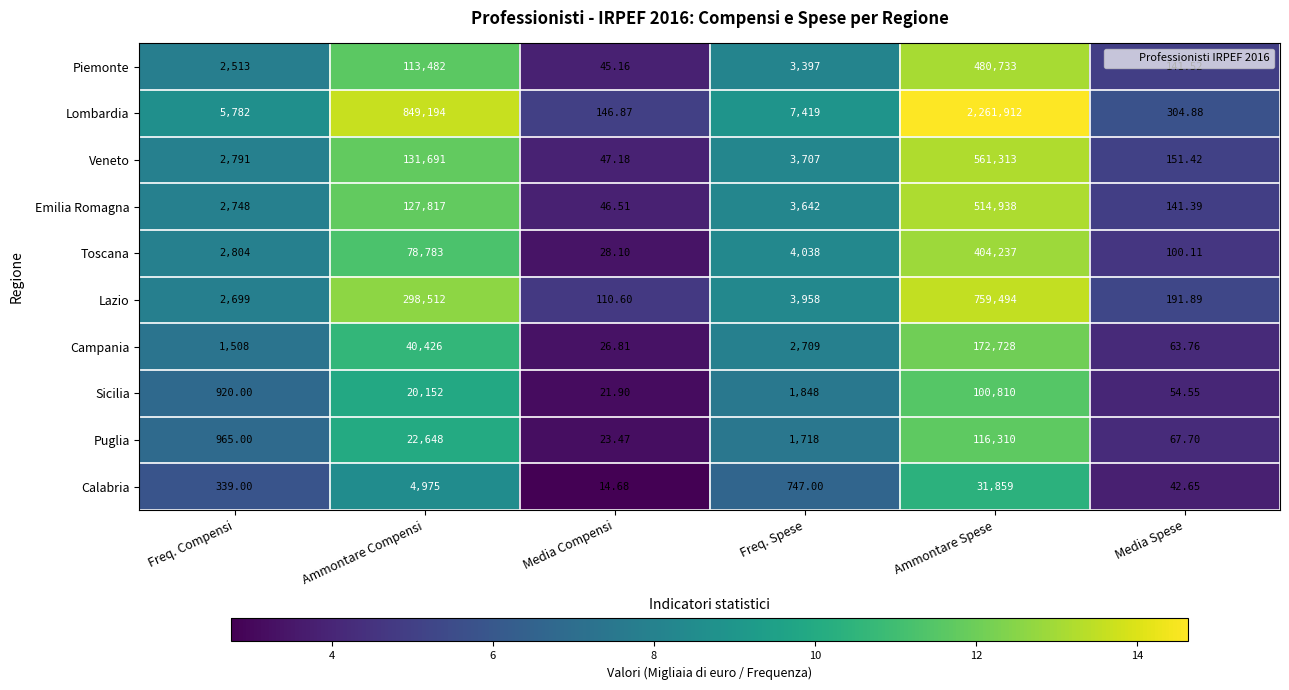

Rank the series at Ammontare Compensi from highest to lowest value.

Lombardia, Lazio, Veneto, Emilia Romagna, Piemonte, Toscana, Campania, Puglia, Sicilia, Calabria